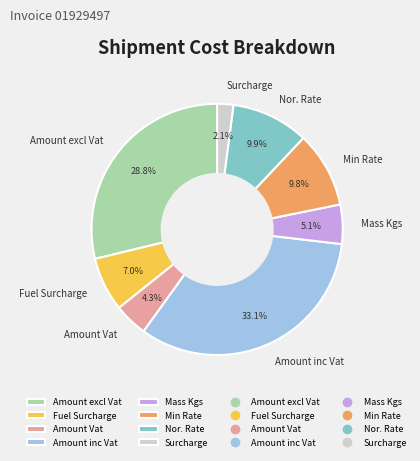

To the nearest percent, what is the difference between the largest and smallest slice percentages?

31%